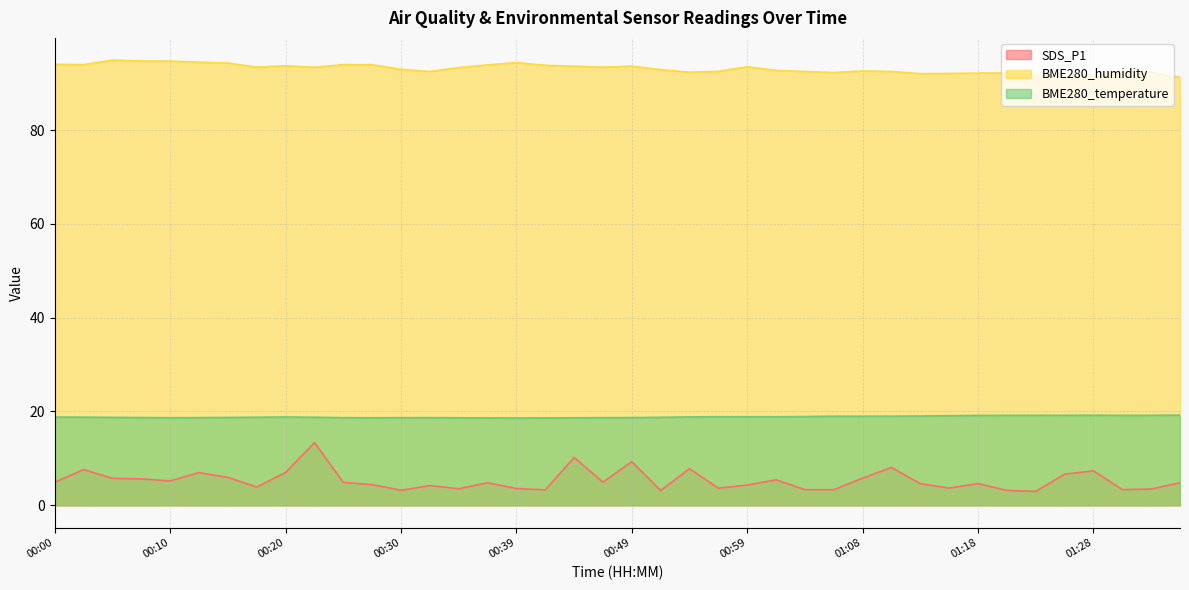

True or false: BME280_humidity and SDS_P1 cross at least once.

False